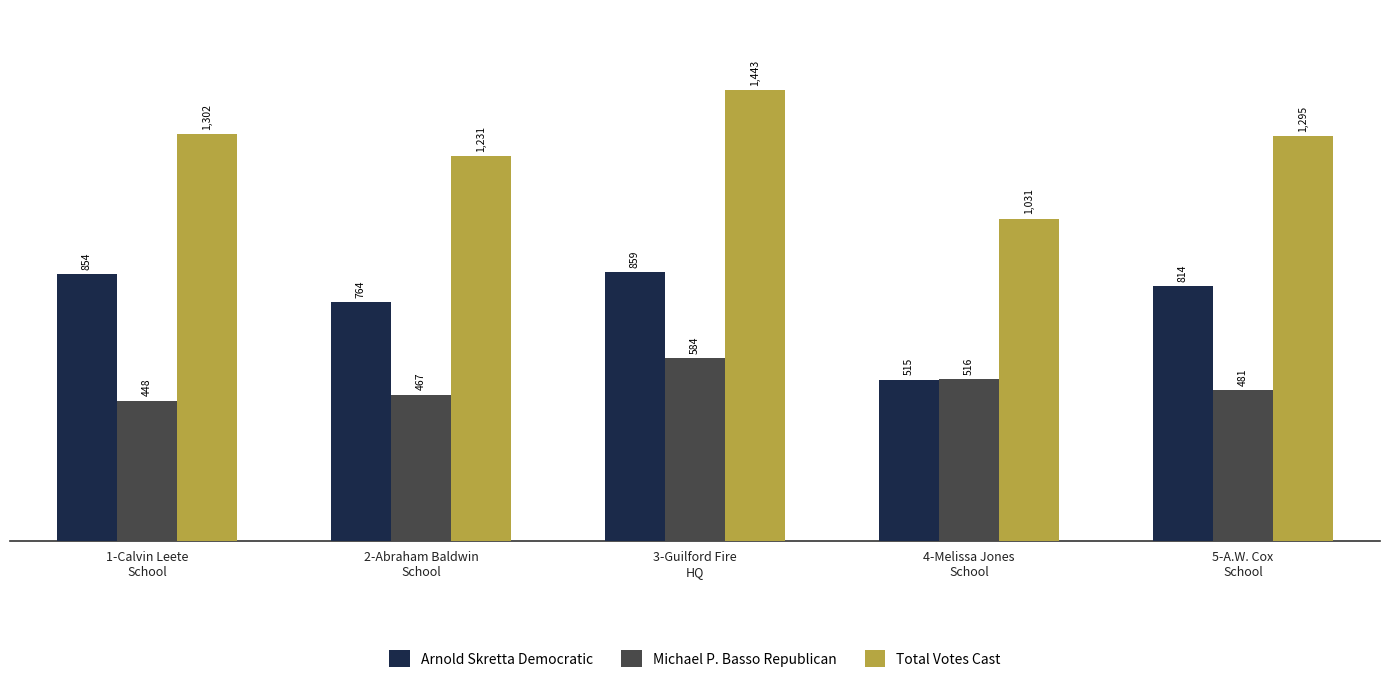

Which category has the highest value in the Michael P. Basso Republican series?

3-Guilford Fire
HQ